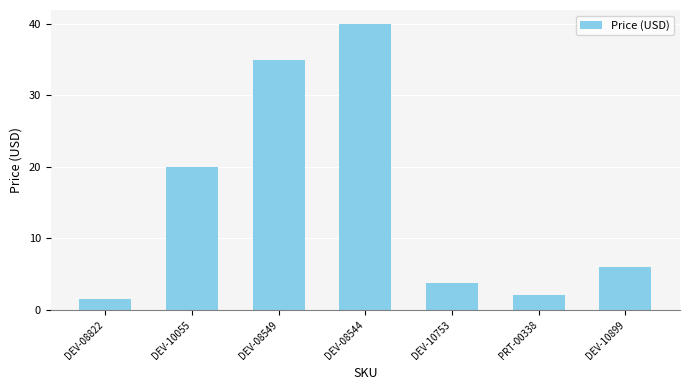

List the labels in order of value, largest first.

DEV-08544, DEV-08549, DEV-10055, DEV-10899, DEV-10753, PRT-00338, DEV-08822